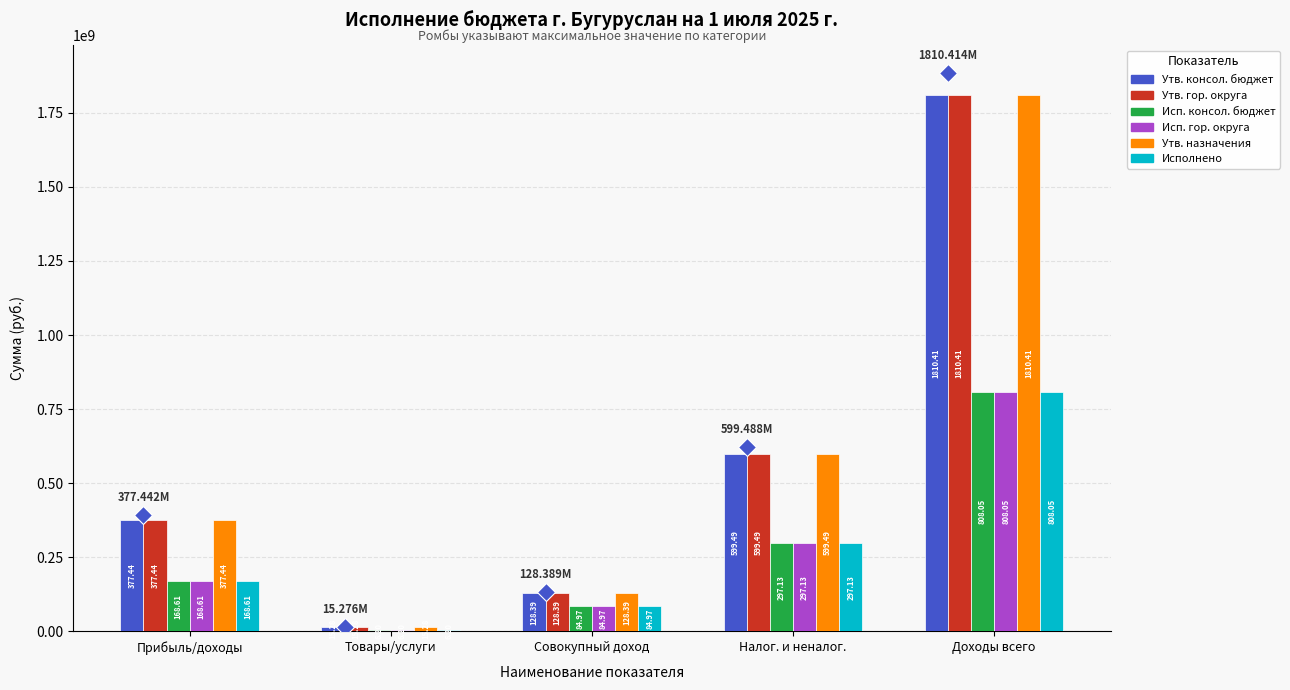

What is the total value across all series at Товары/услуги?

64422162.5